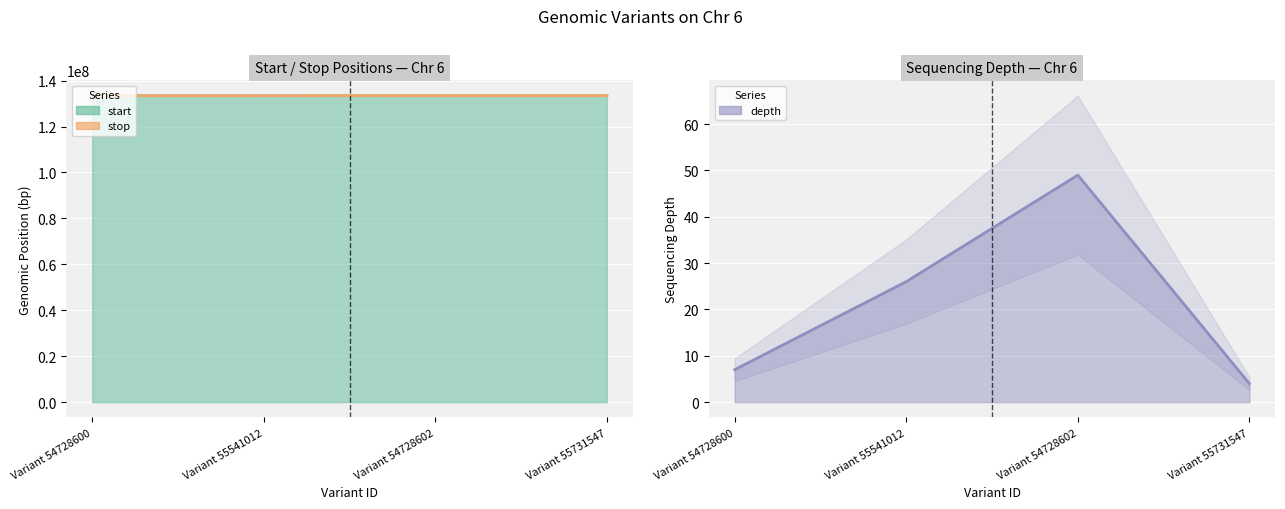

Rank the series by their maximum value, from lowest to highest.

depth, start, stop